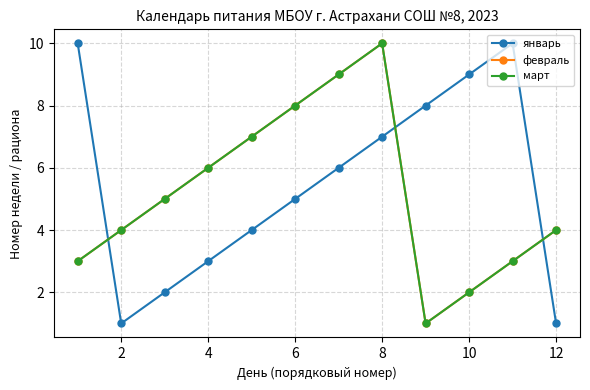

Does the chart have visible grid lines?

Yes